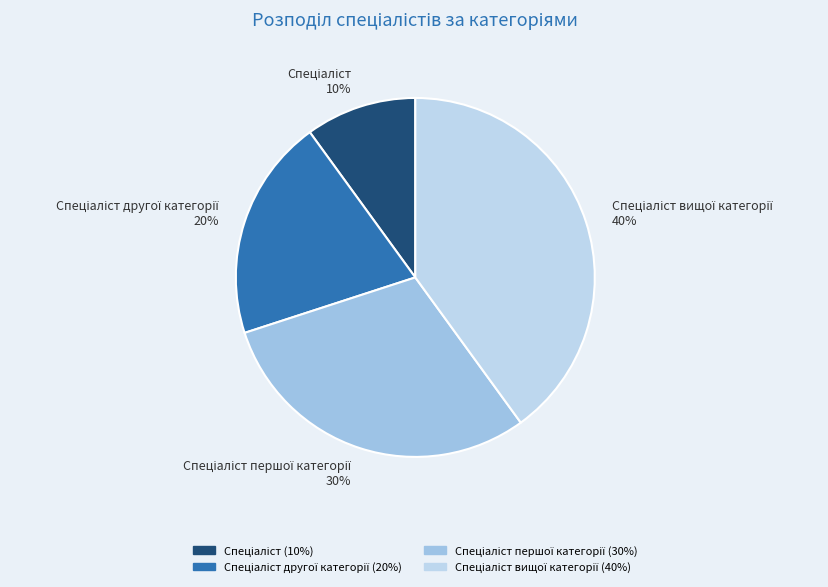

To the nearest percent, what is the average slice percentage?

25%